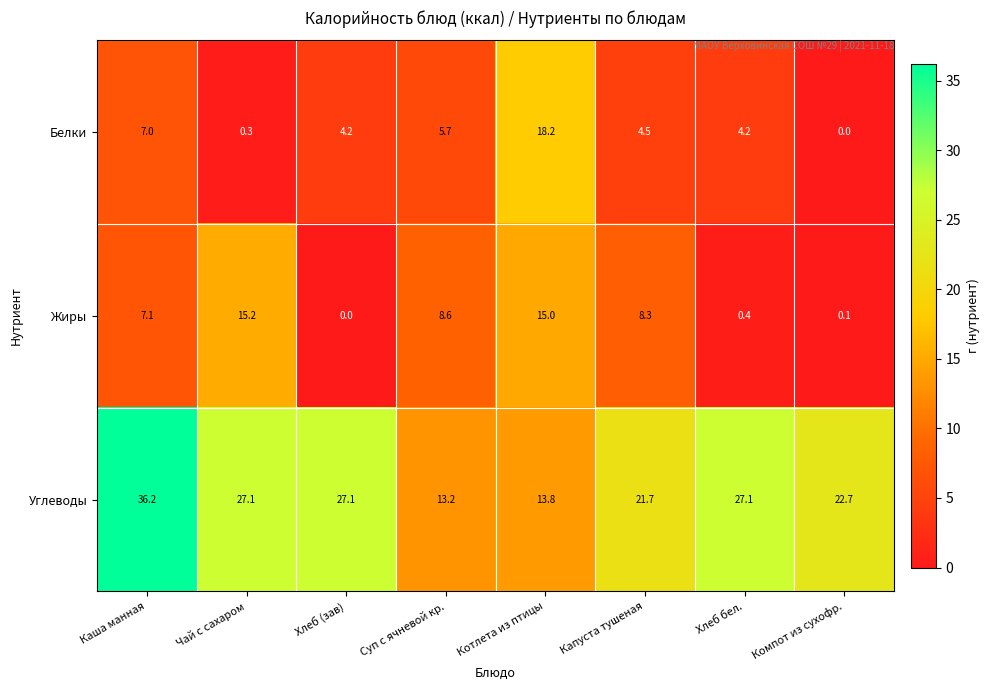

Where does the Жиры series first go above 8?

Чай с сахаром